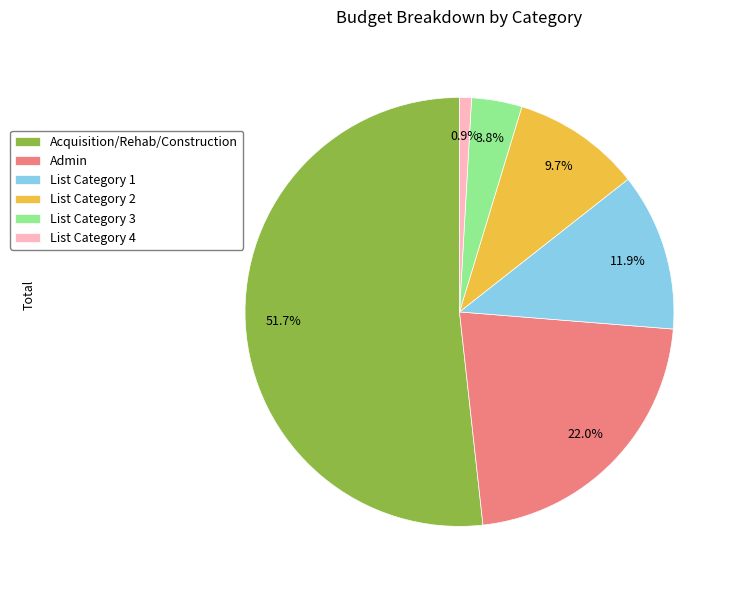

To the nearest percent, what is the difference between the largest and smallest slice percentages?

51%